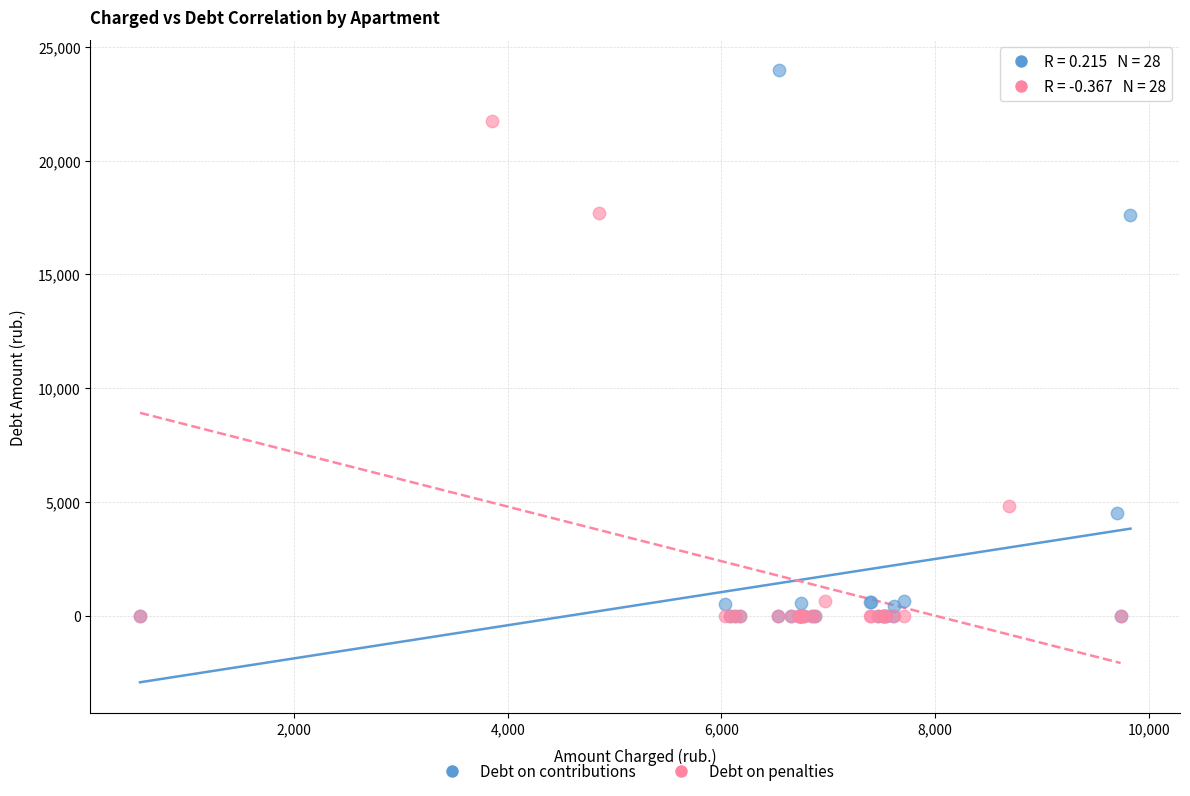

Which series has the widest spread of Y values?

Debt on contributions